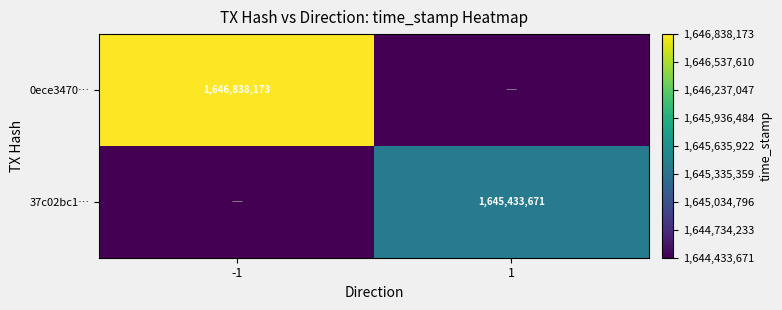

At how many categories does at least one series exceed 1646546177?

1